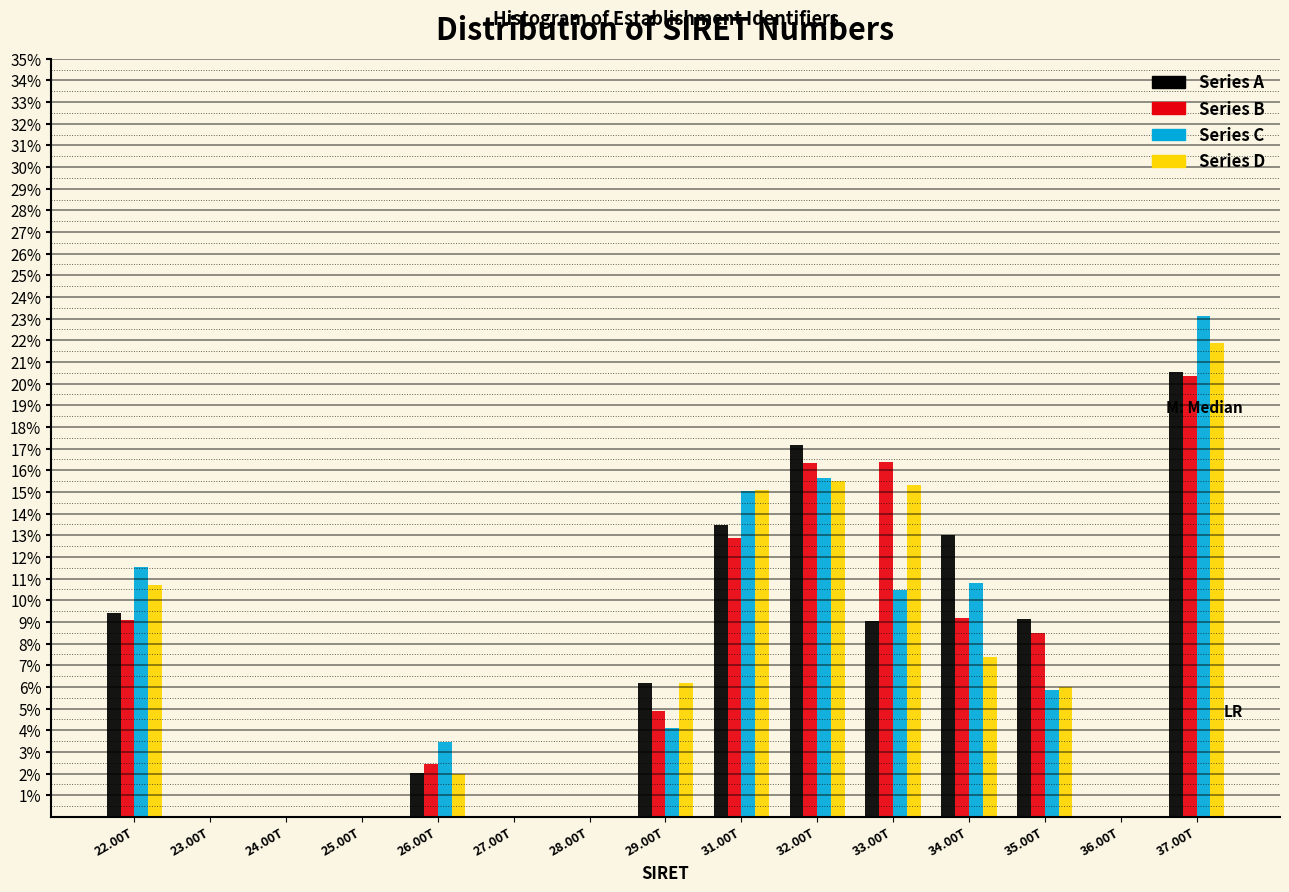

What is the highest value of the Series A series?

20.6